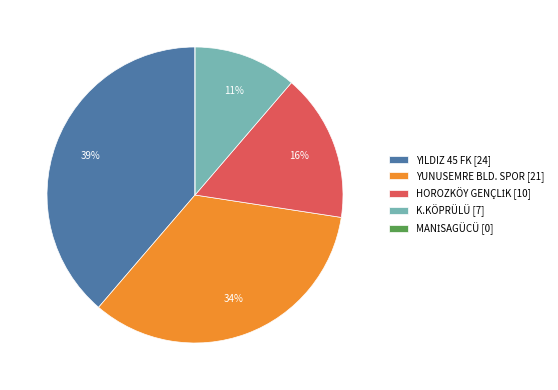

What percentage is the YILDIZ 45 FK [24] slice, to the nearest percent?

39%